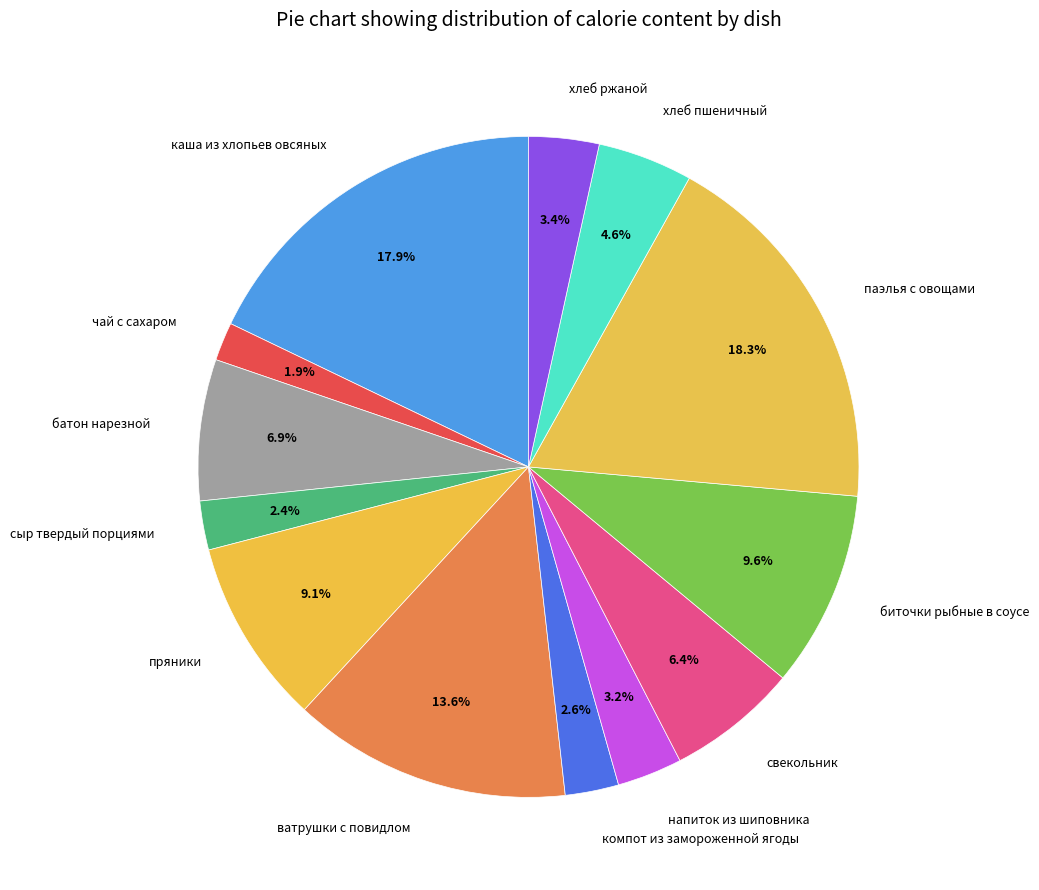

Does any single category account for the majority?

No